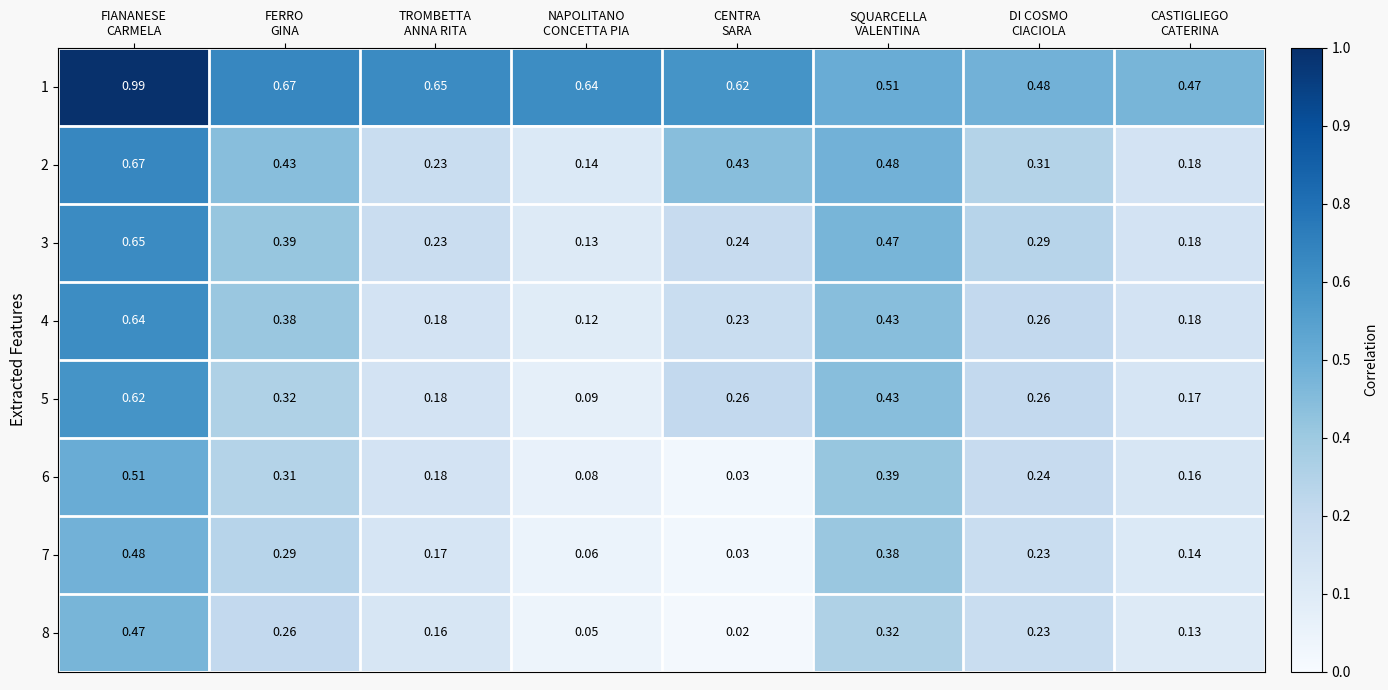

How many data points does each series have?

8